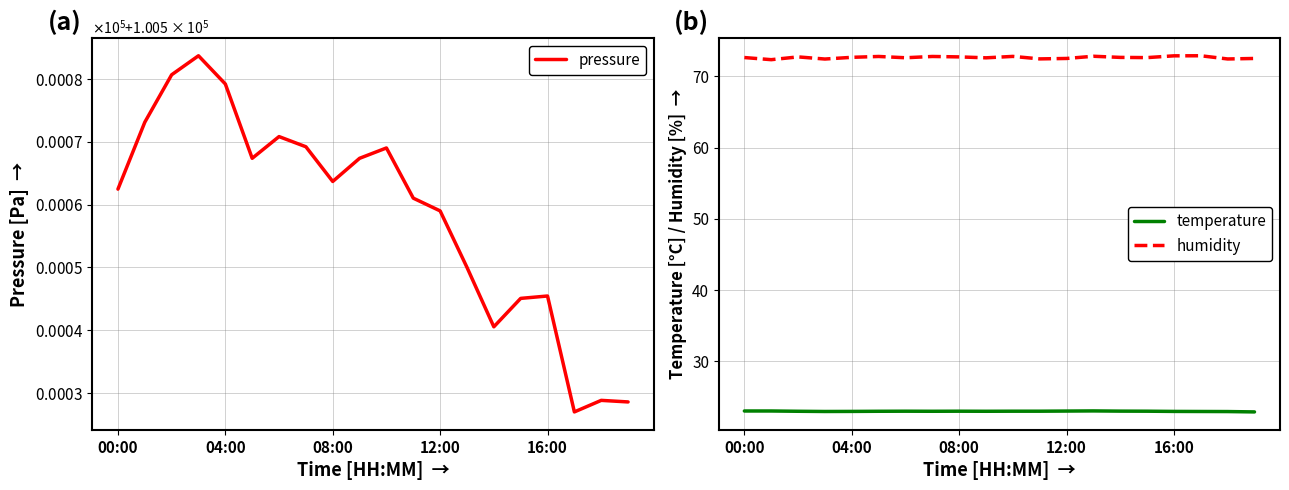

In pressure, how many points are lower than both neighbors (excluding endpoints)?

4